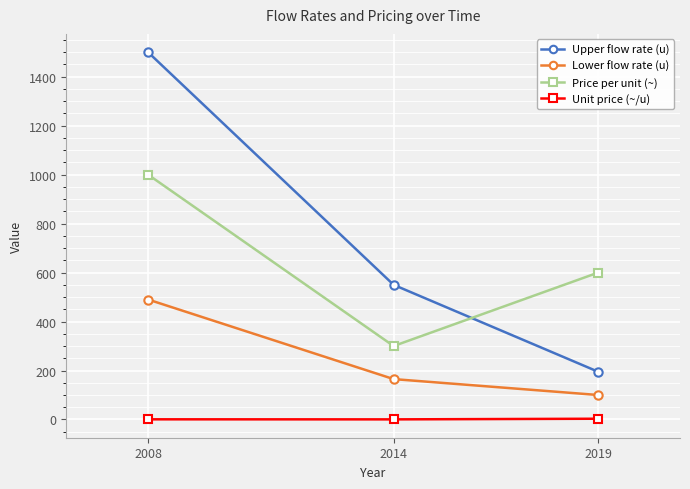

What is the maximum value for Unit price (~/u)?

3.1